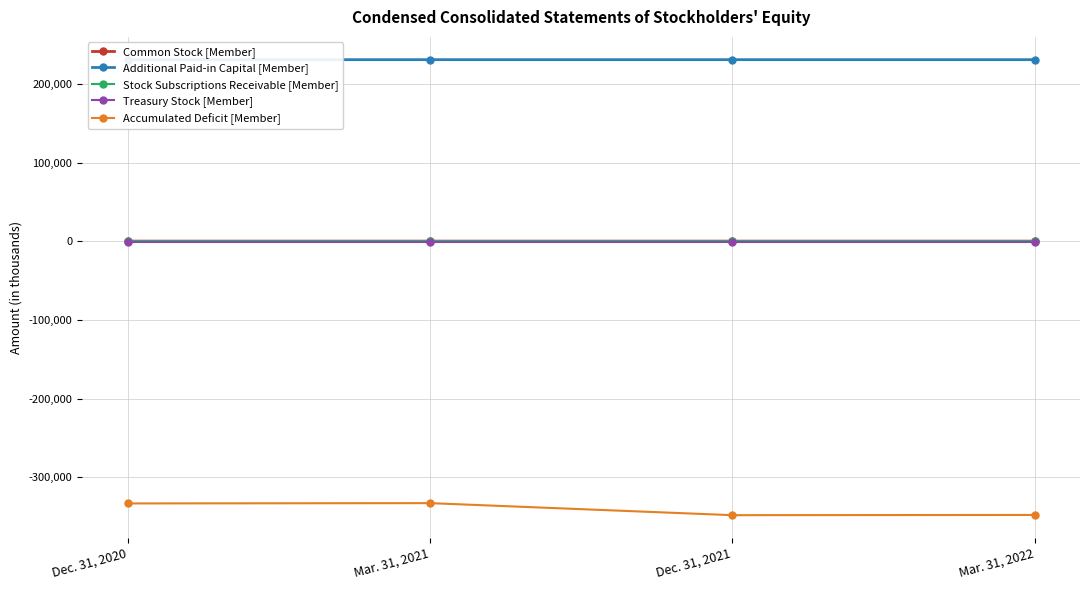

What is the label of the 1st point from the right?

Mar. 31, 2022